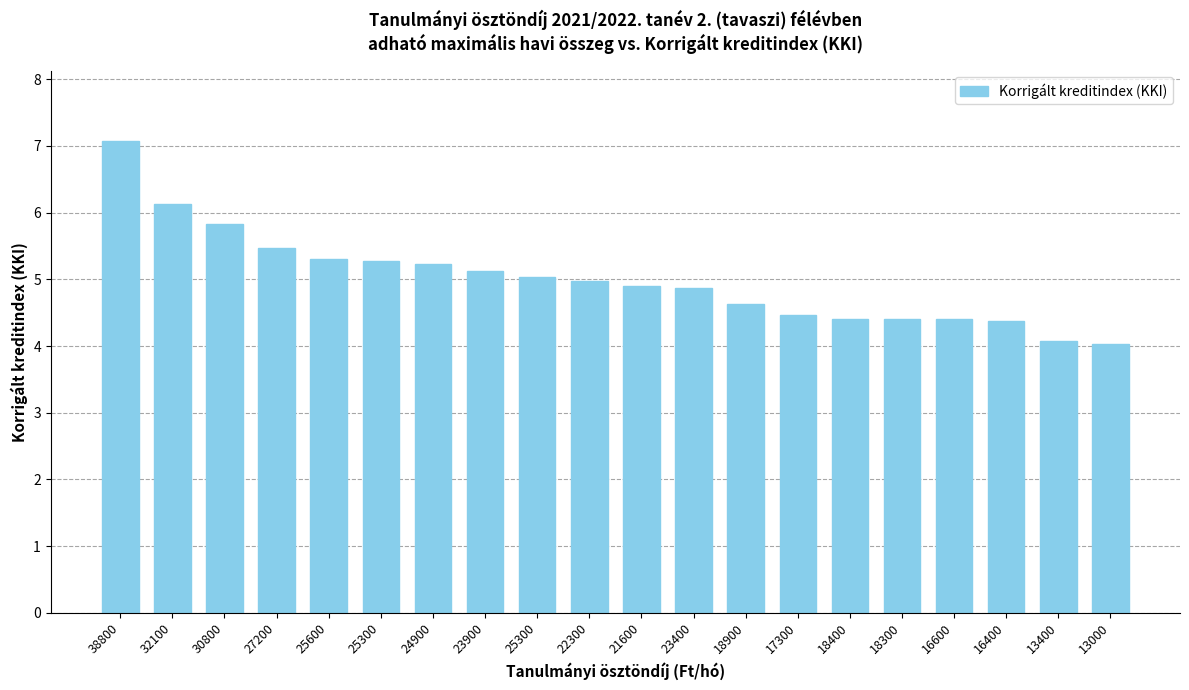

How many categories are shown in the chart?

20